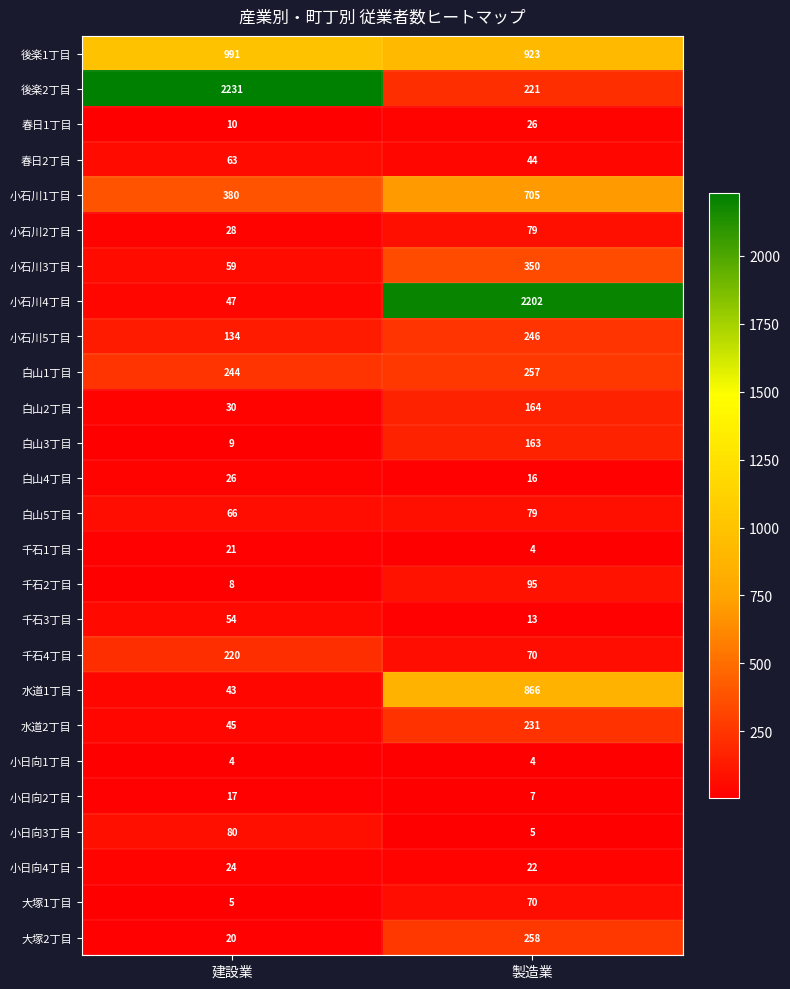

At how many categories does at least one series exceed 1452?

2